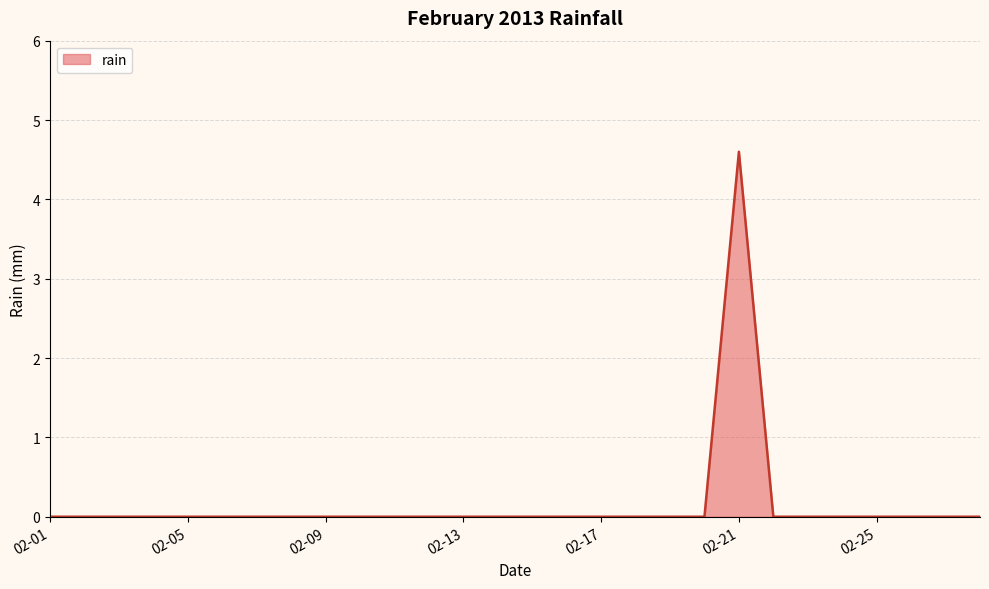

What is the difference between the maximum and minimum values?

4.6